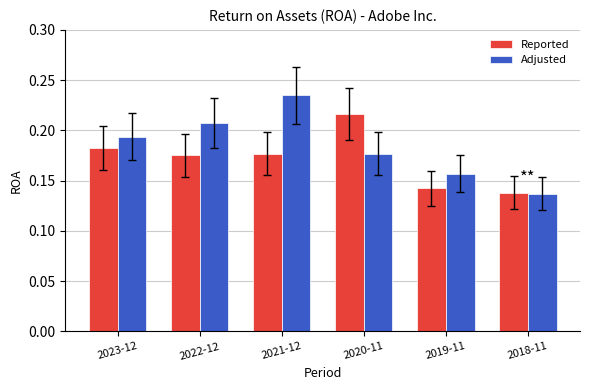

List the labels in order of Adjusted value, largest first.

2021-12, 2022-12, 2023-12, 2020-11, 2019-11, 2018-11